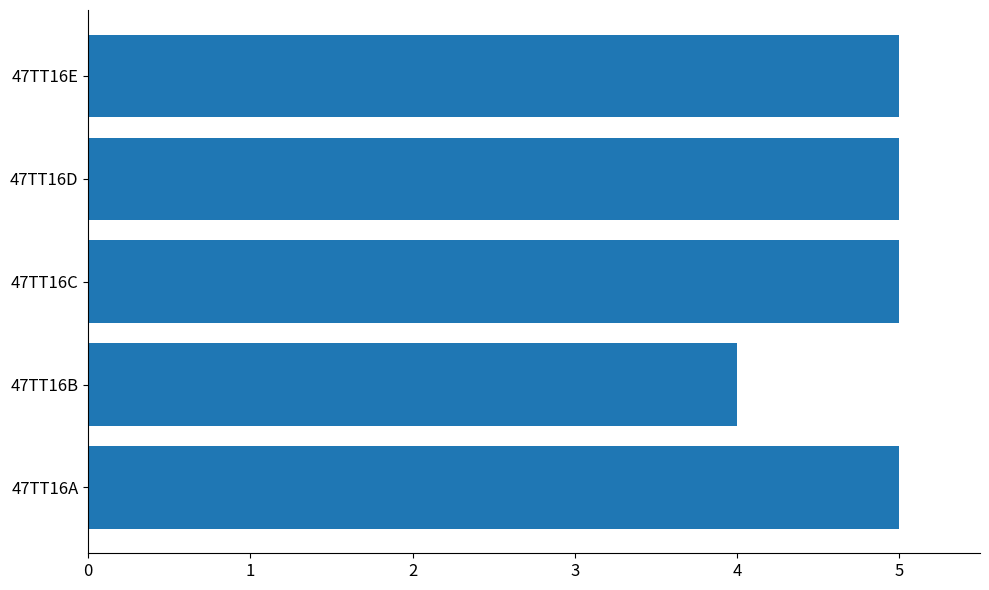

The value at 47TT16D is 7. True or false?

False